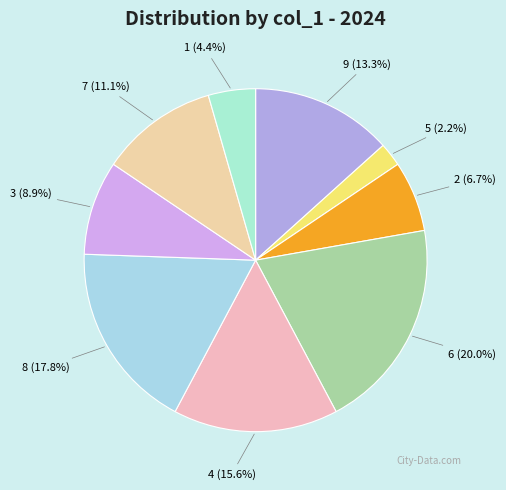

Approximately how many times larger is the value at 3 compared to 7?

0.8